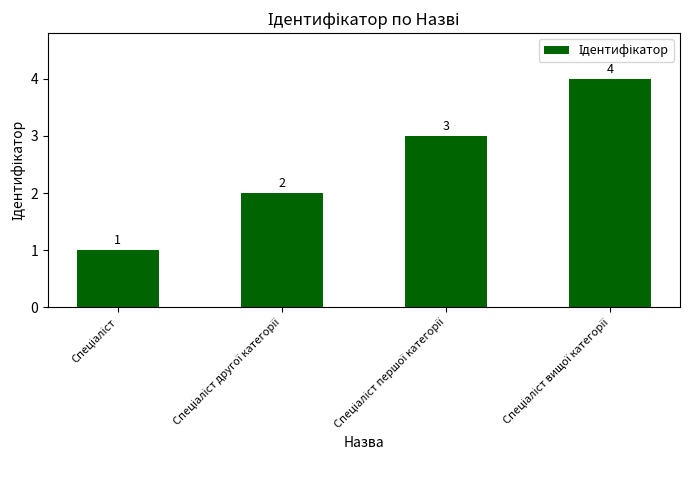

Reading left to right, transcribe all the data shown in this chart.

1	2	3	4